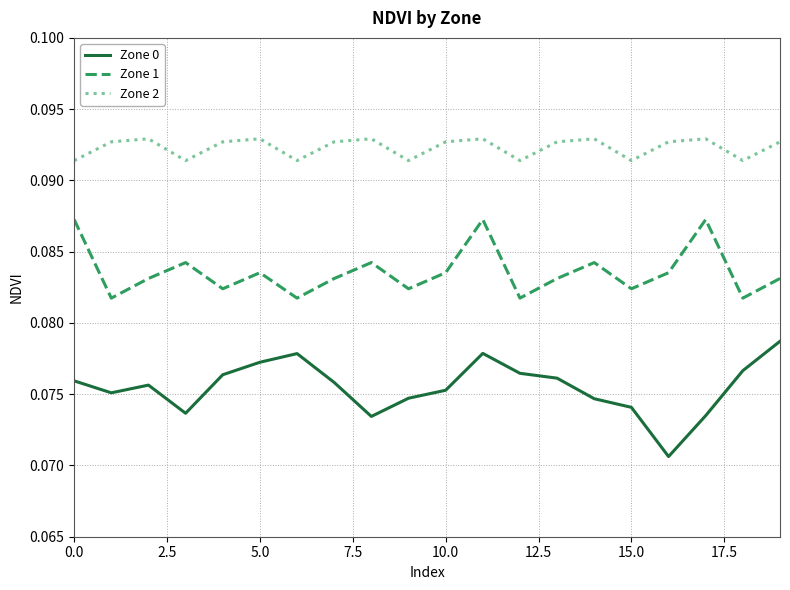

Rank the series by their average value, from highest to lowest.

Zone 2, Zone 1, Zone 0